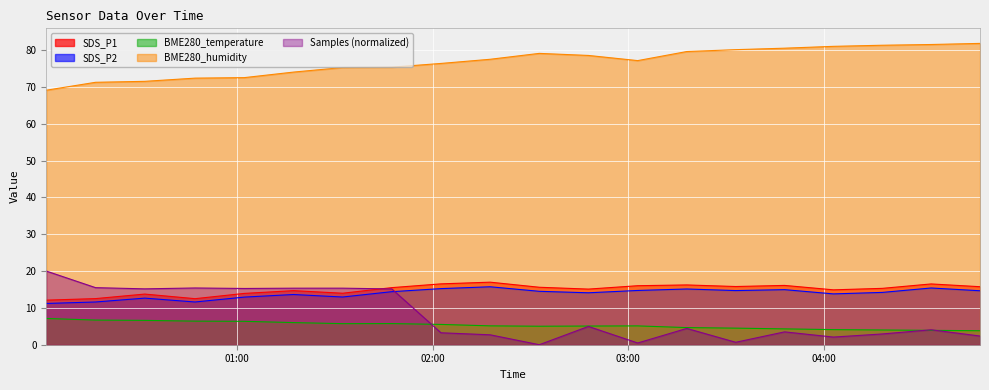

Which series ends up on top after the final intersection of Samples and BME280_temperature?

BME280_temperature